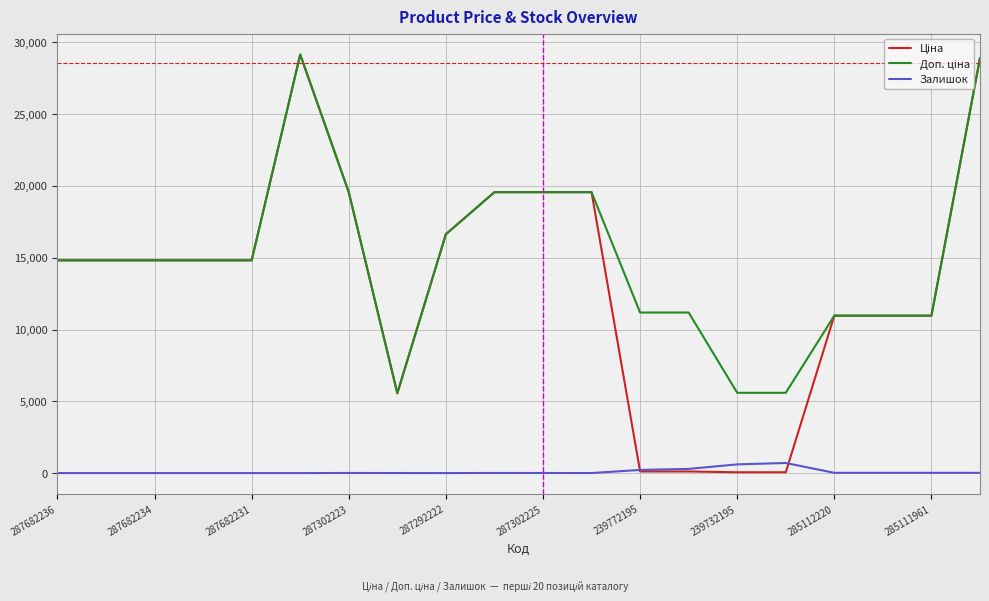

What is the maximum value shown in the chart?

29152.3